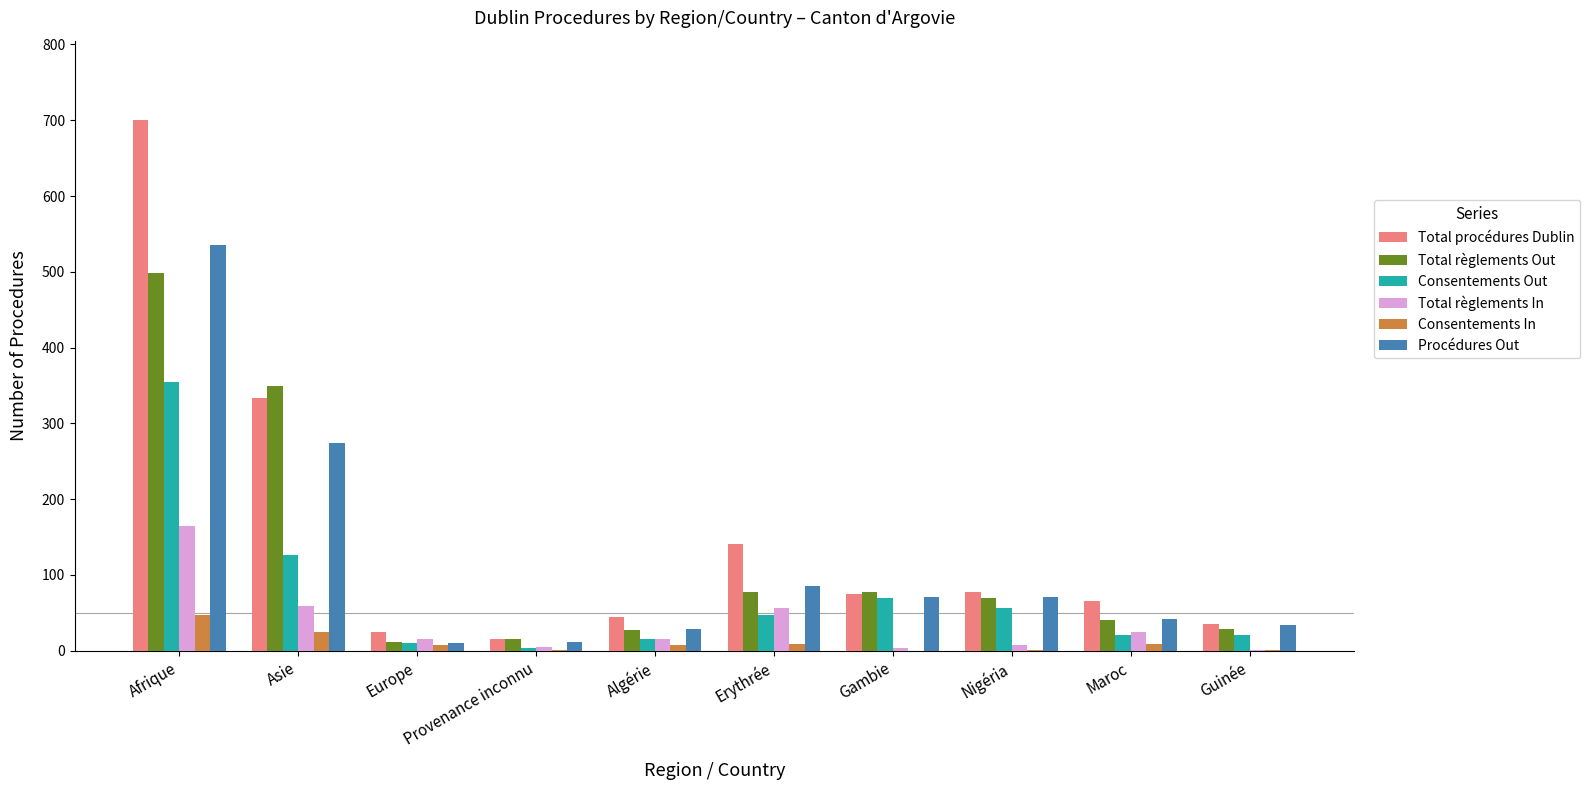

Count the number of categories in the chart.

10